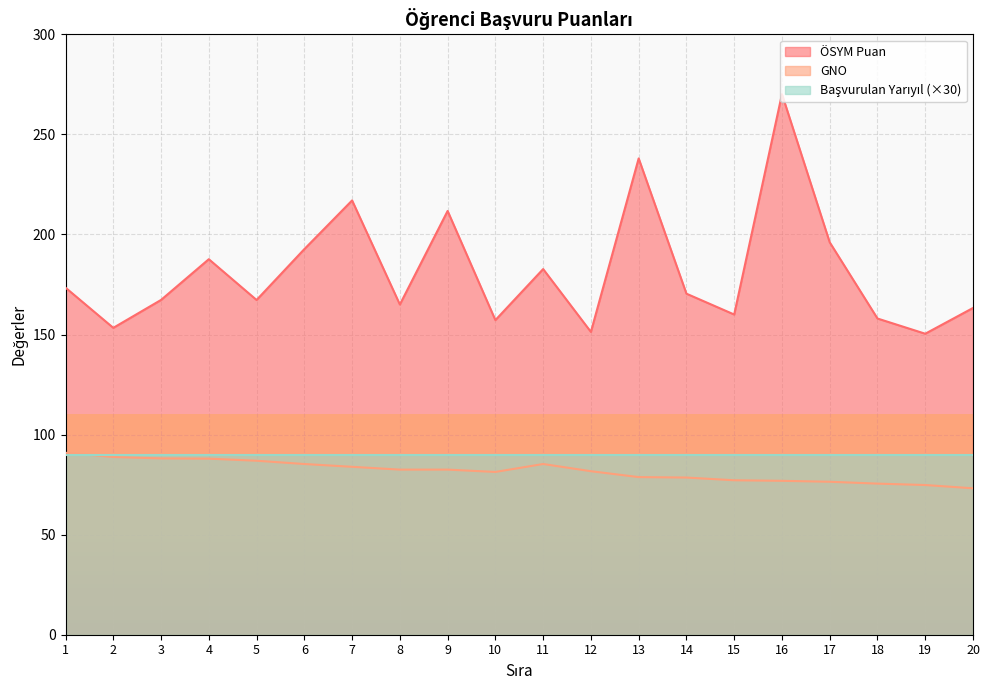

What is the spread (max minus min) of values at 2?

64.5